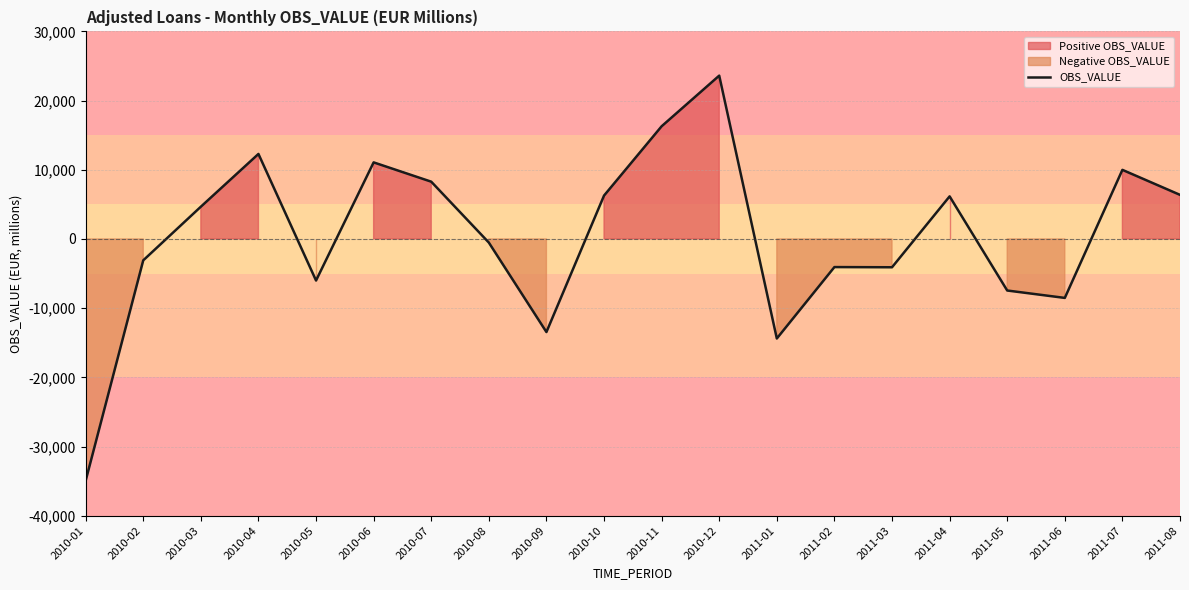

Reading right to left, list all the values displayed in this chart.

2011-08=6376	2011-07=9989	2011-06=-8518	2011-05=-7448	2011-04=6157	2011-03=-4089	2011-02=-4061	2011-01=-14384	2010-12=23607	2010-11=16287	2010-10=6270	2010-09=-13451	2010-08=-521	2010-07=8280	2010-06=11069	2010-05=-6002	2010-04=12288	2010-03=4664	2010-02=-3089	2010-01=-34946